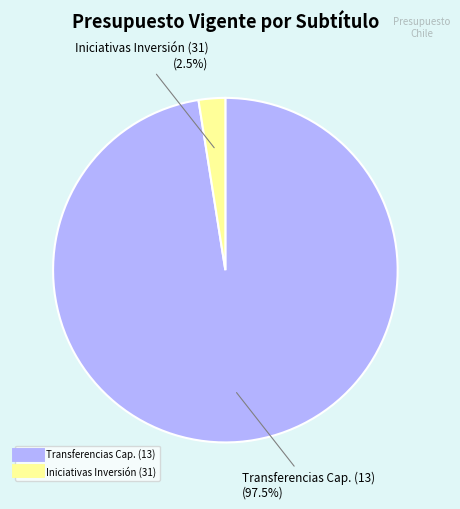

Is there any slice that represents more than half of the pie?

Yes